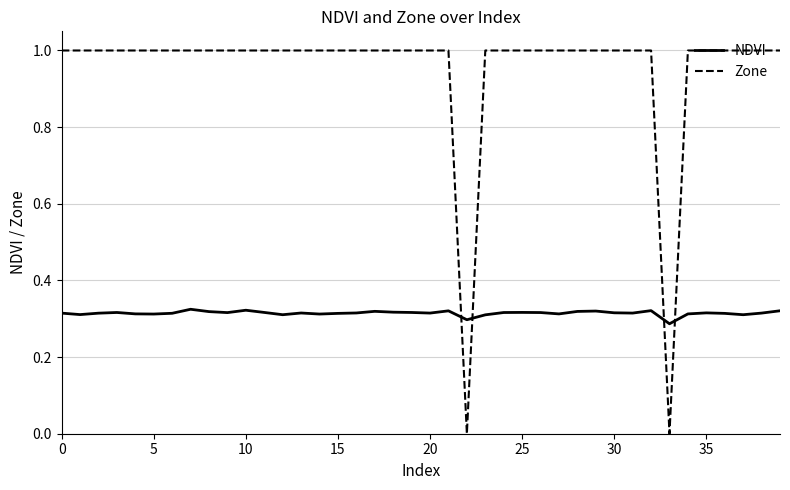

What is the difference between the maximum and minimum values in the Zone series?

1.0